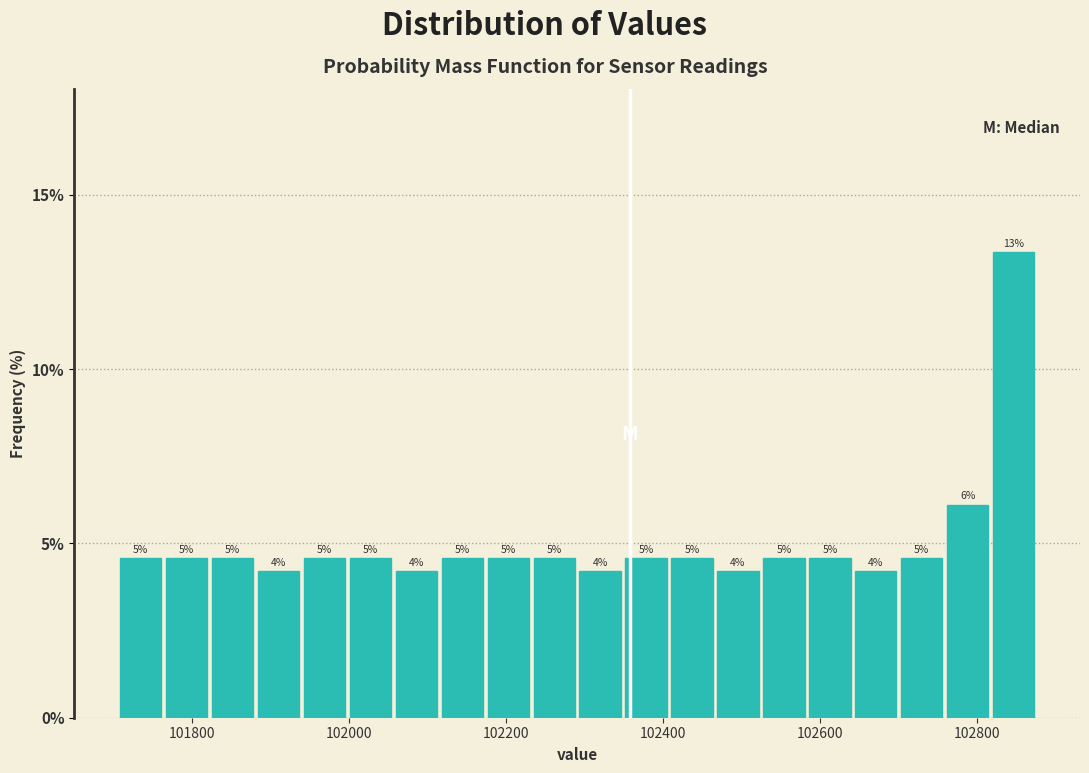

Read against the x-axis, roughly where is the centre of the tallest bar?

102840